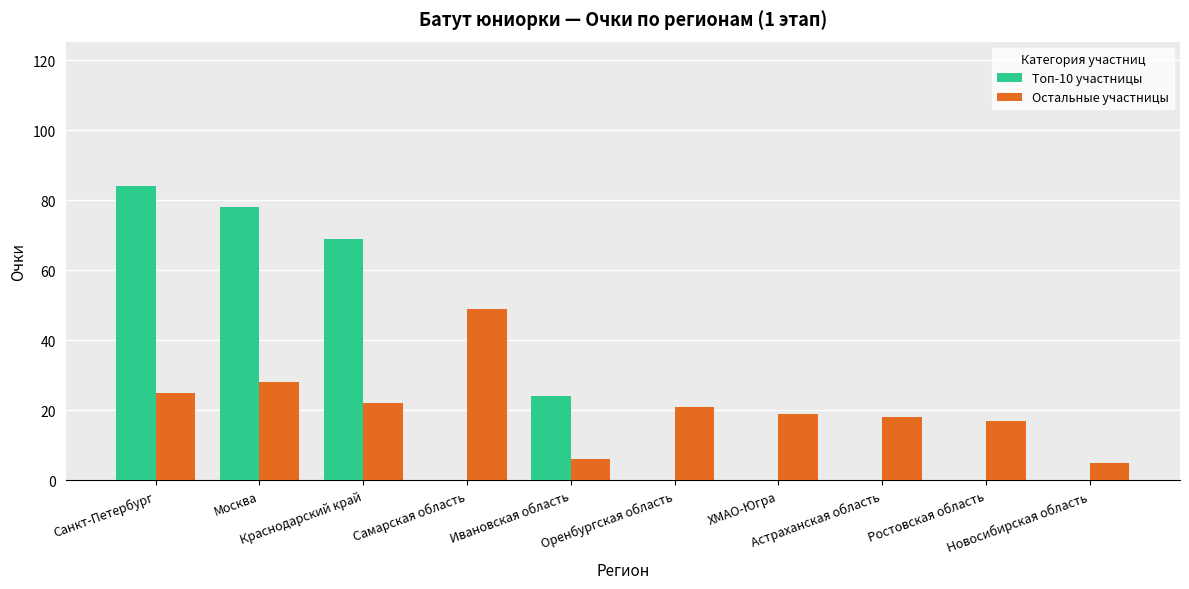

What is the sum of all Остальные участницы values?

210